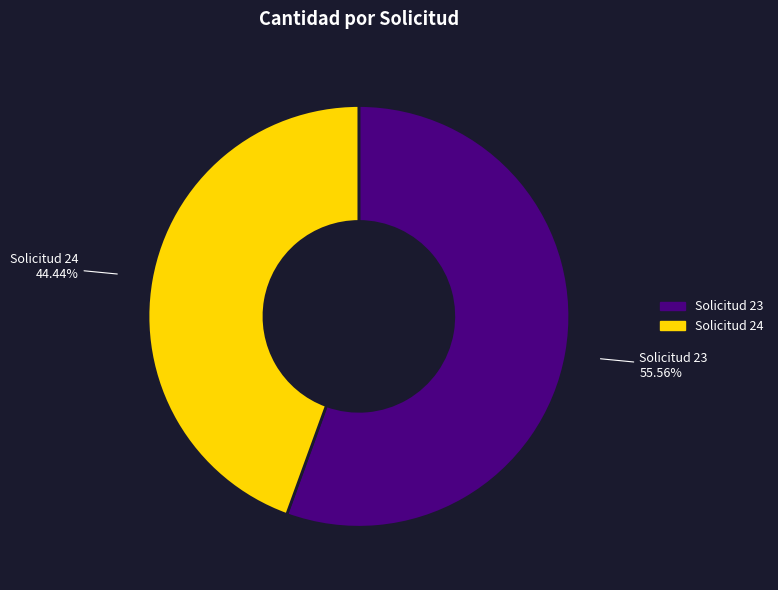

Which category has the smallest portion of the pie?

Solicitud 24